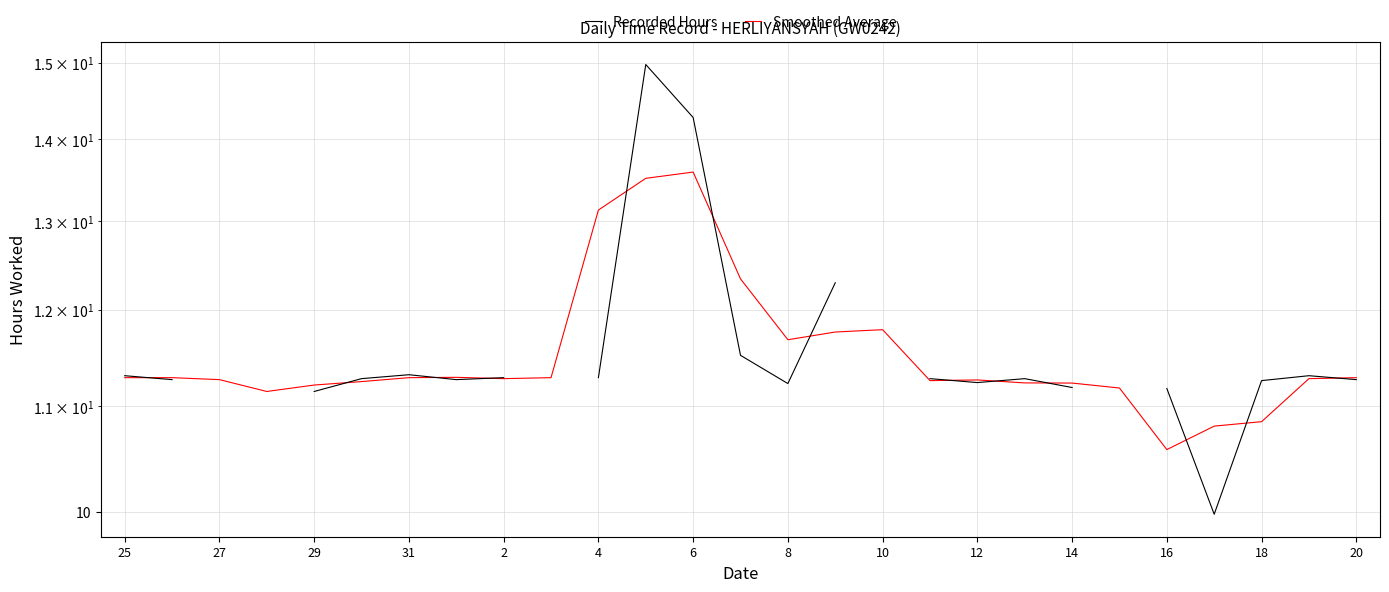

How many interior local valleys does the Recorded Hours series have?

4